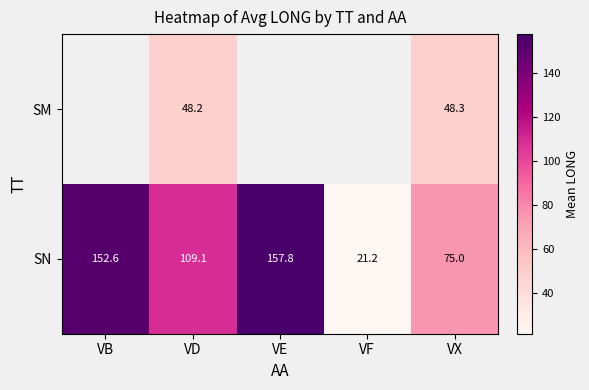

List the labels in order of SN value, smallest first.

VF, VX, VD, VB, VE